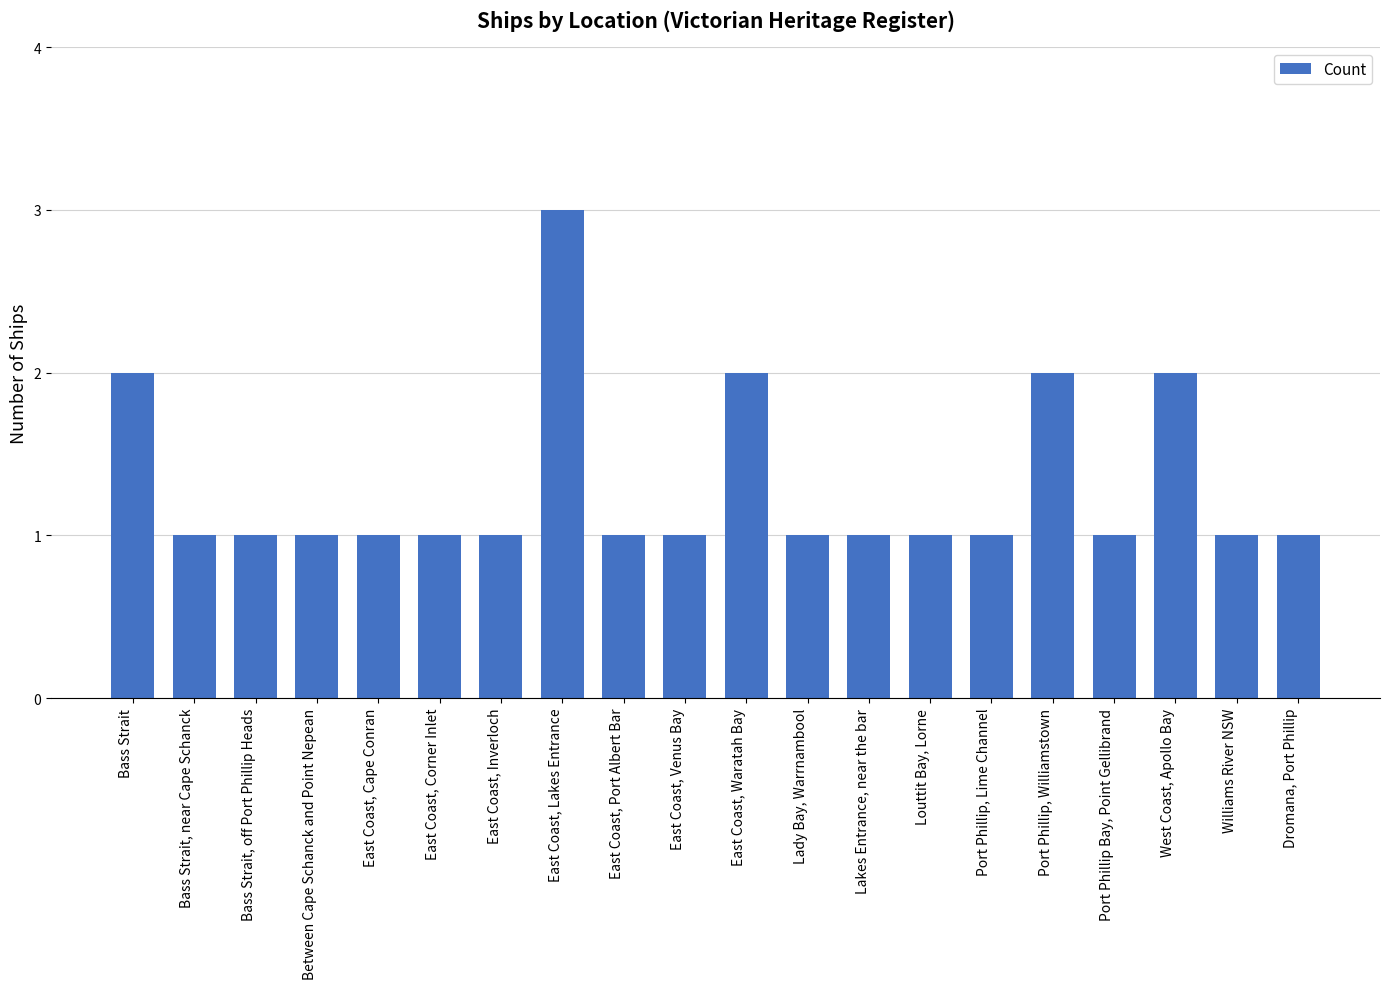

Approximately how many times larger is the value at East Coast, Waratah Bay compared to Bass Strait?

1.0